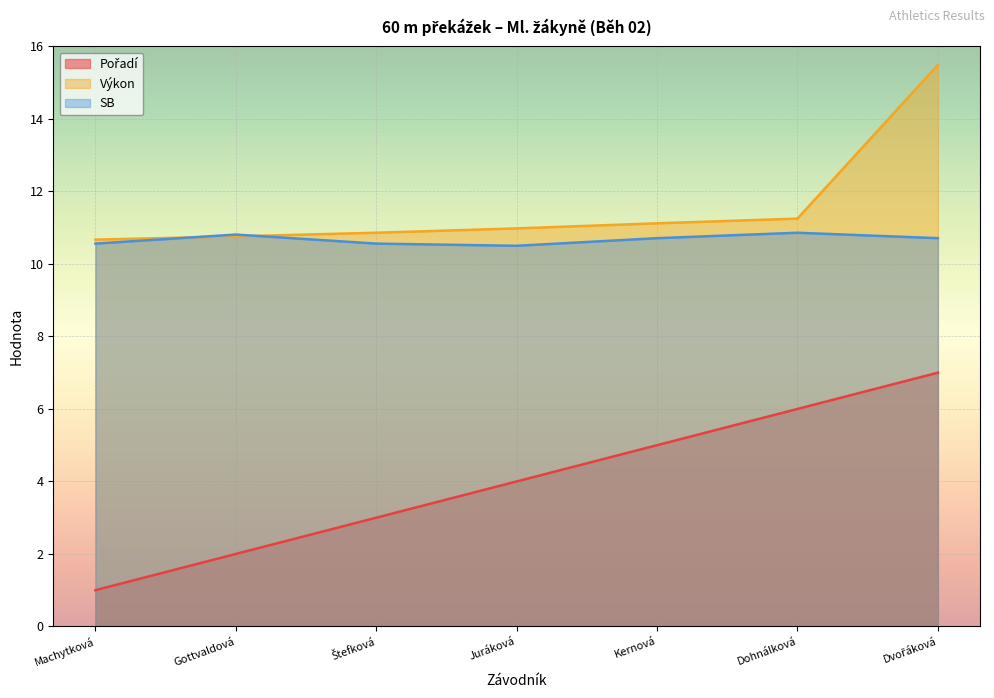

What are all the series names shown in the legend?

Pořadí, Výkon, SB